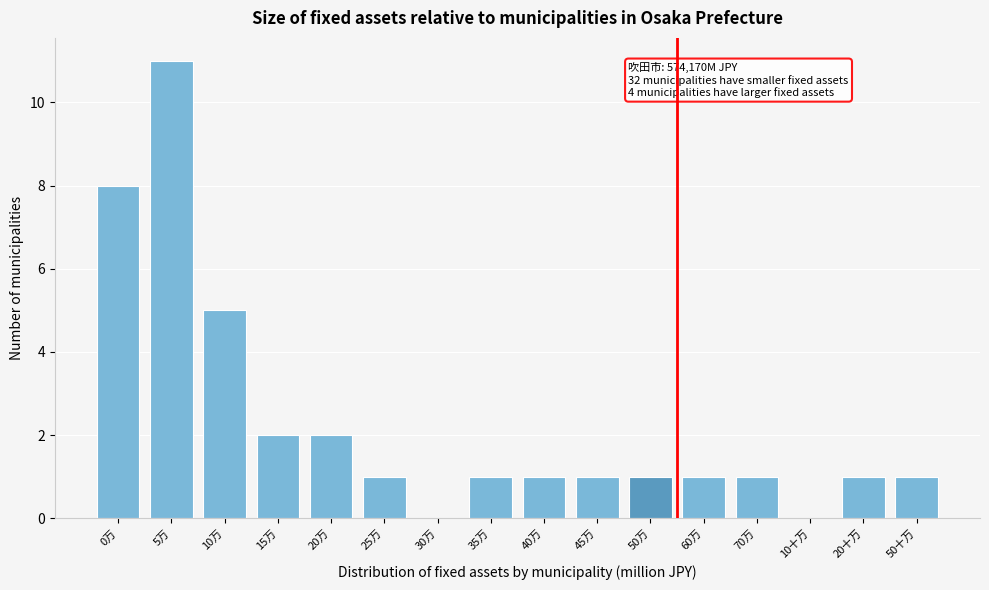

Reading right to left, transcribe all the data shown in this chart.

50十万=1	20十万=1	10十万=0	70万=1	60万=1	50万=1	45万=1	40万=1	35万=1	30万=0	25万=1	20万=2	15万=2	10万=5	5万=11	0万=8